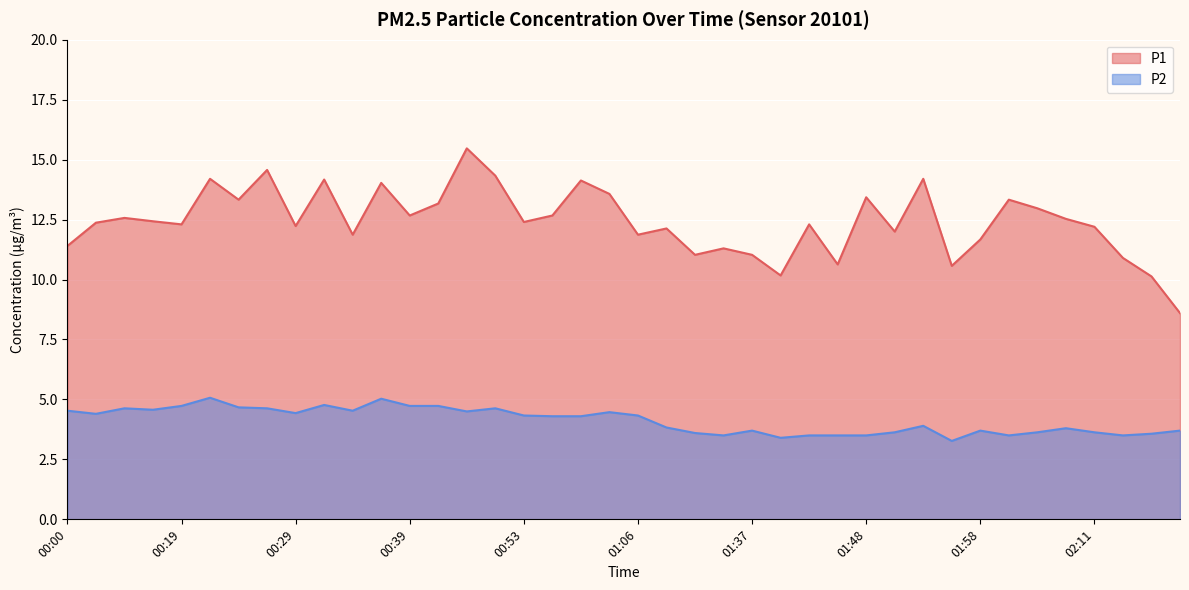

How many lines are shown in the chart?

2